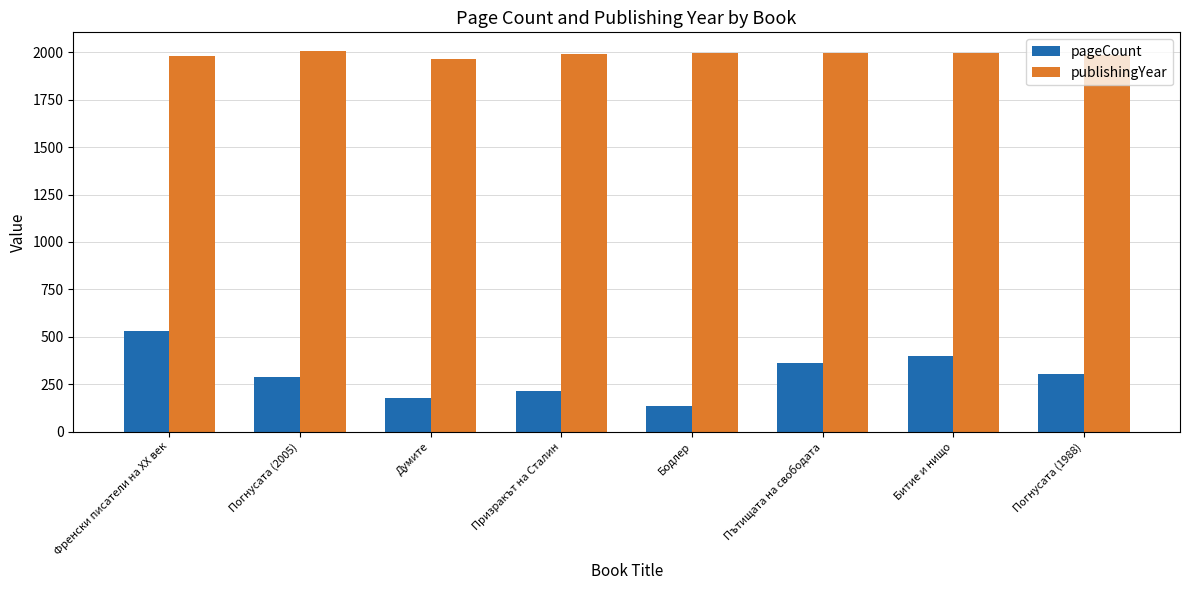

What are all the series names shown in the legend?

pageCount, publishingYear